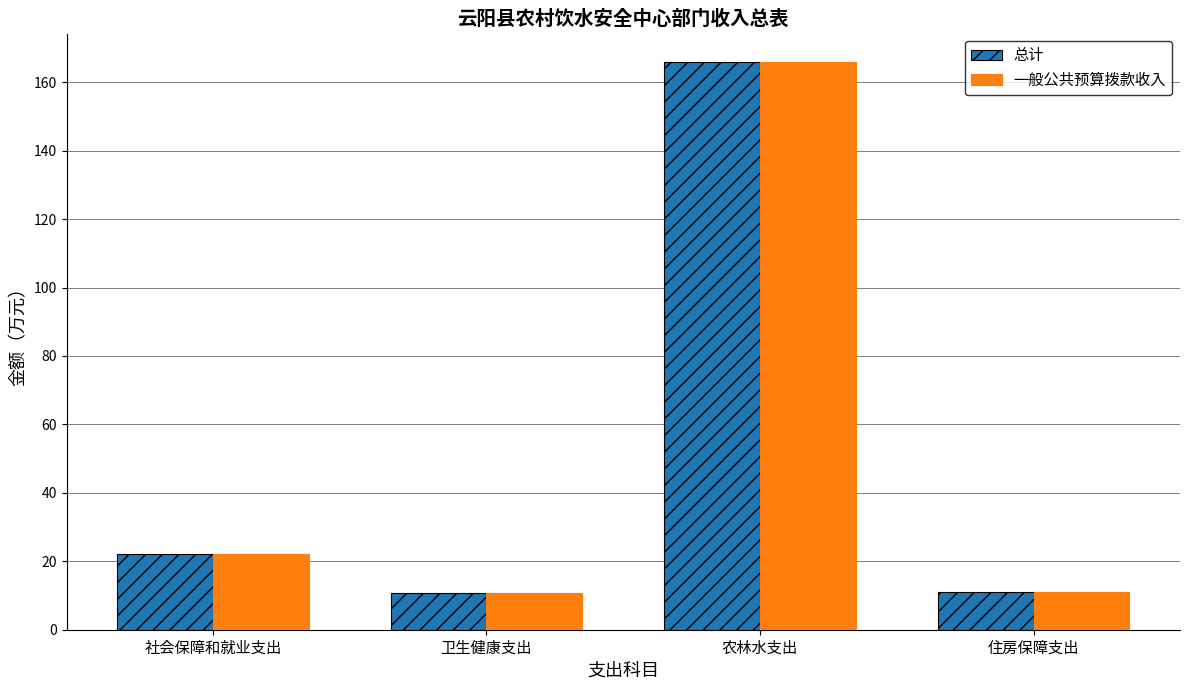

What are all the series names shown in the legend?

总计, 一般公共预算拨款收入